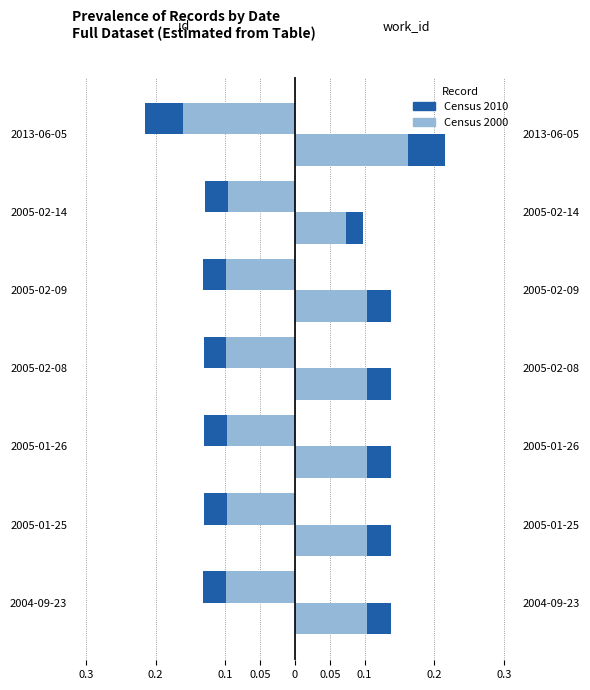

Count the number of categories in the chart.

7